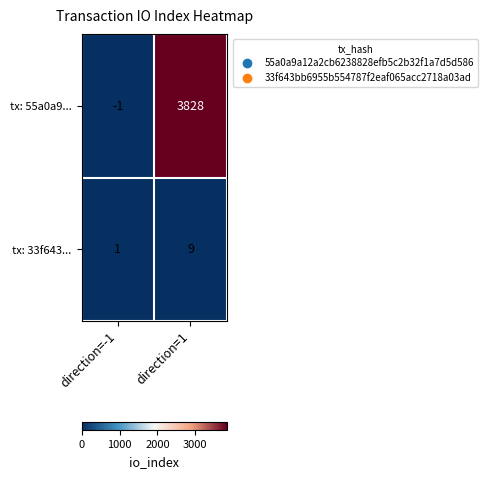

At how many categories does at least one series exceed 2536?

1